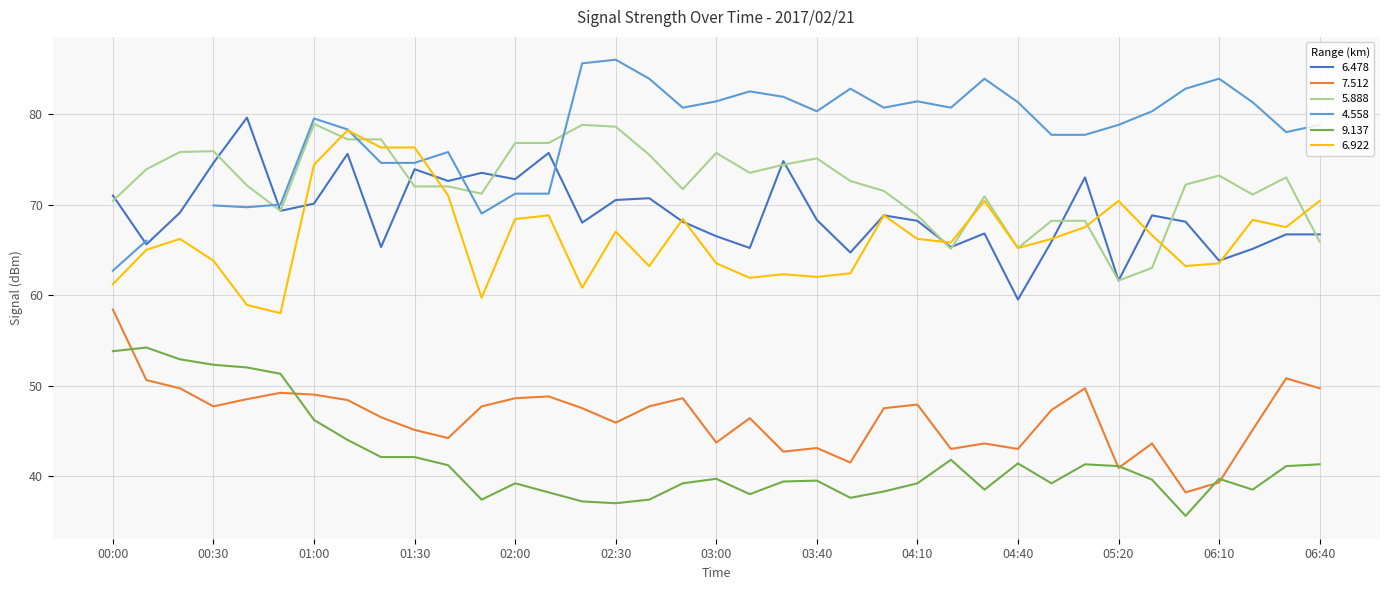

What is the label of the 1st point from the right?

06:40